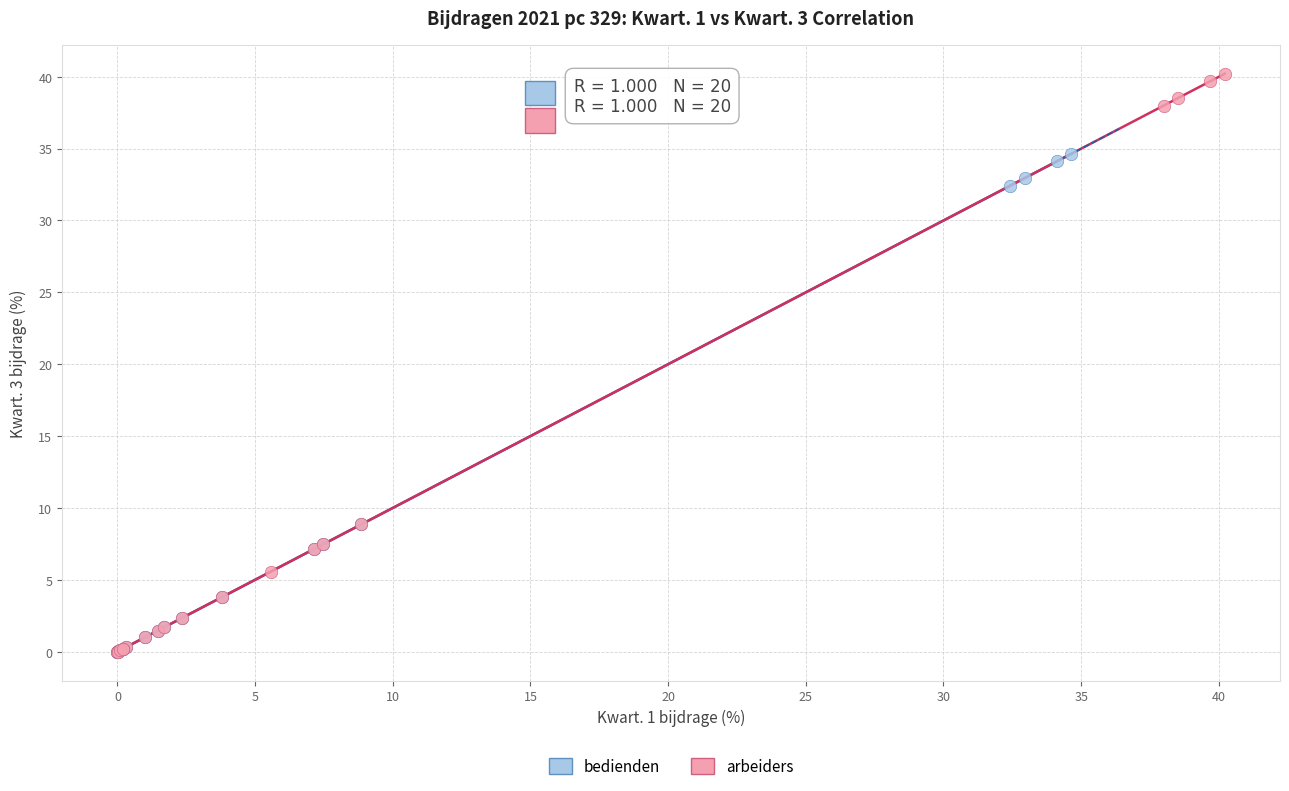

Which series has the widest spread of Y values?

arbeiders